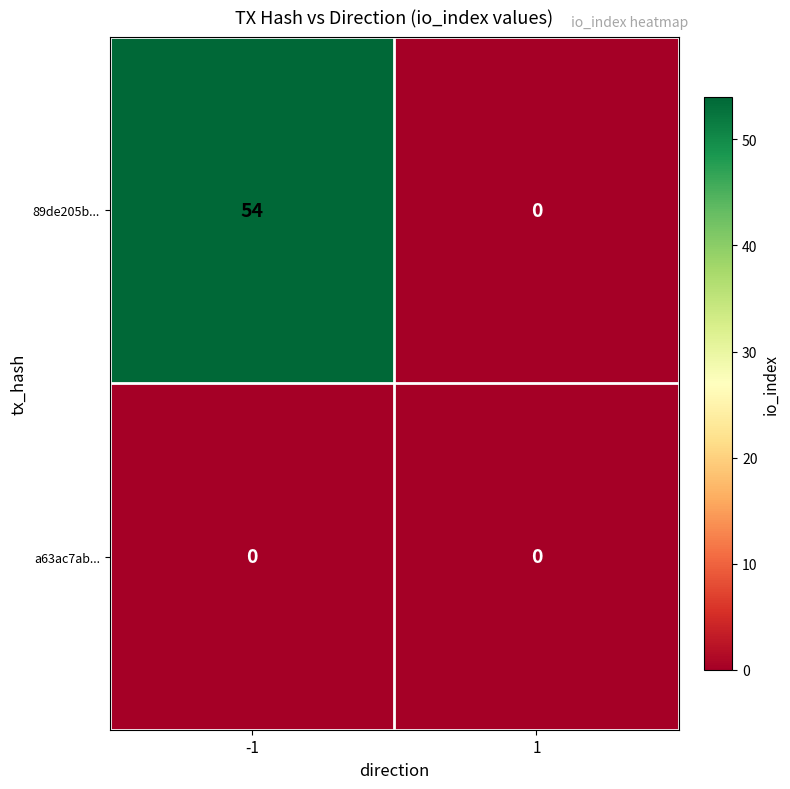

The a63ac7ab... series shows 0 at 1. True or false?

True